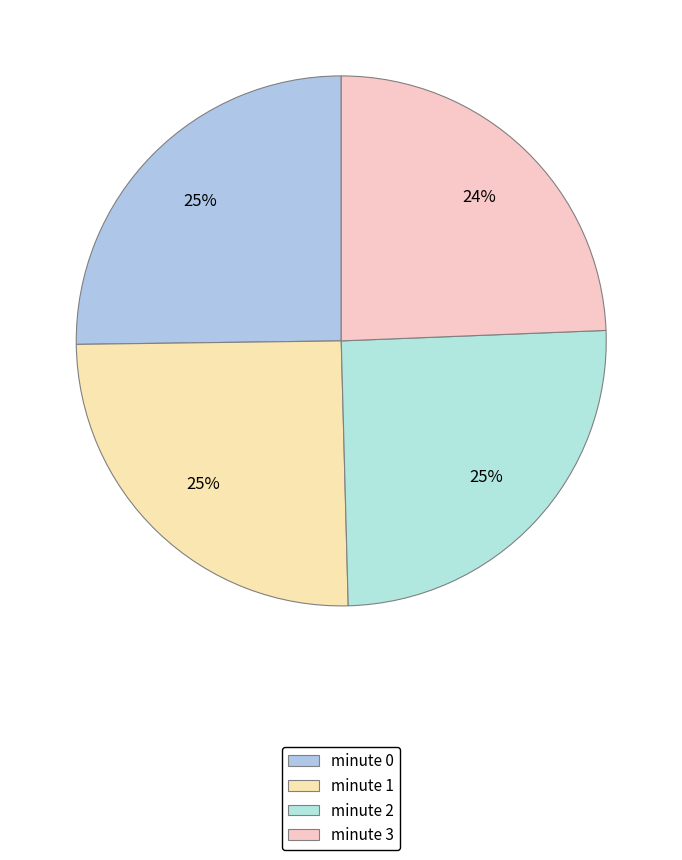

True or false: minute 2 accounts for 25% of the total.

True